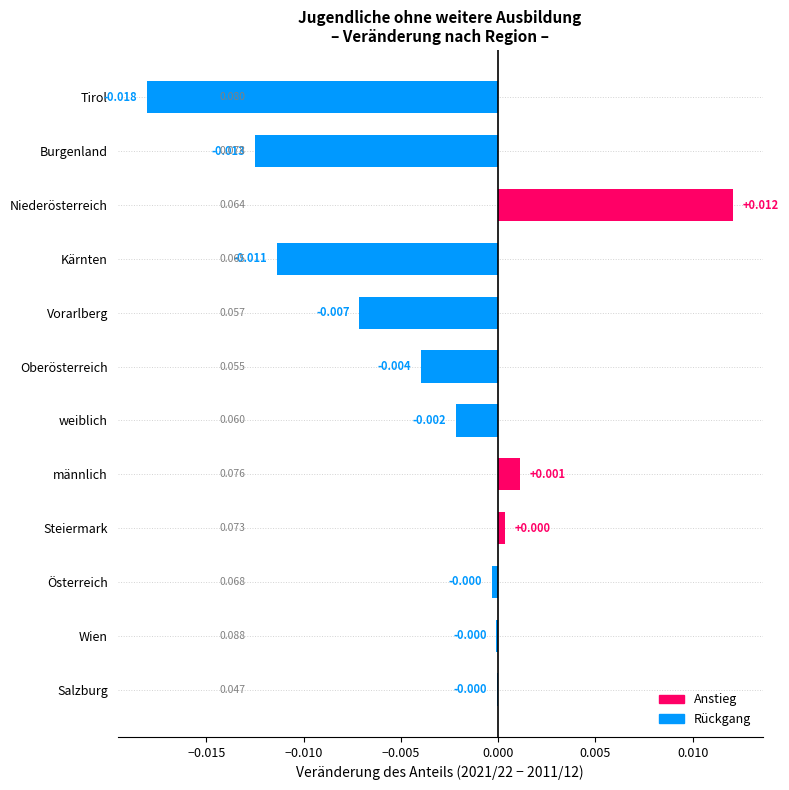

Which has a higher value, Steiermark or weiblich?

Steiermark